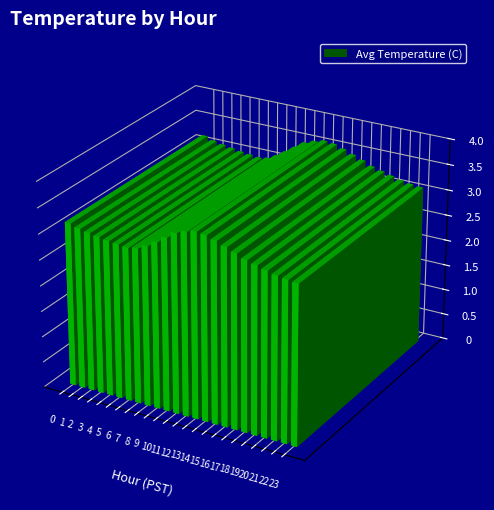

The chart shows a value of 1.4 at 23. True or false?

False